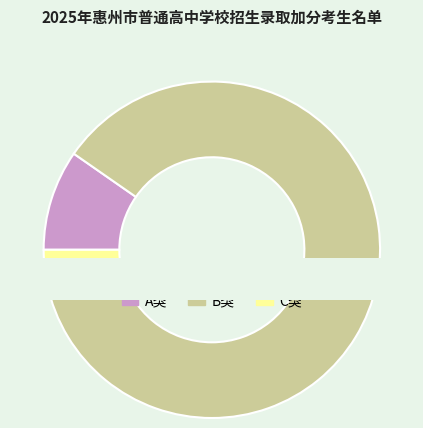

To the nearest percent, what is the combined percentage of B类 and C类?

90%